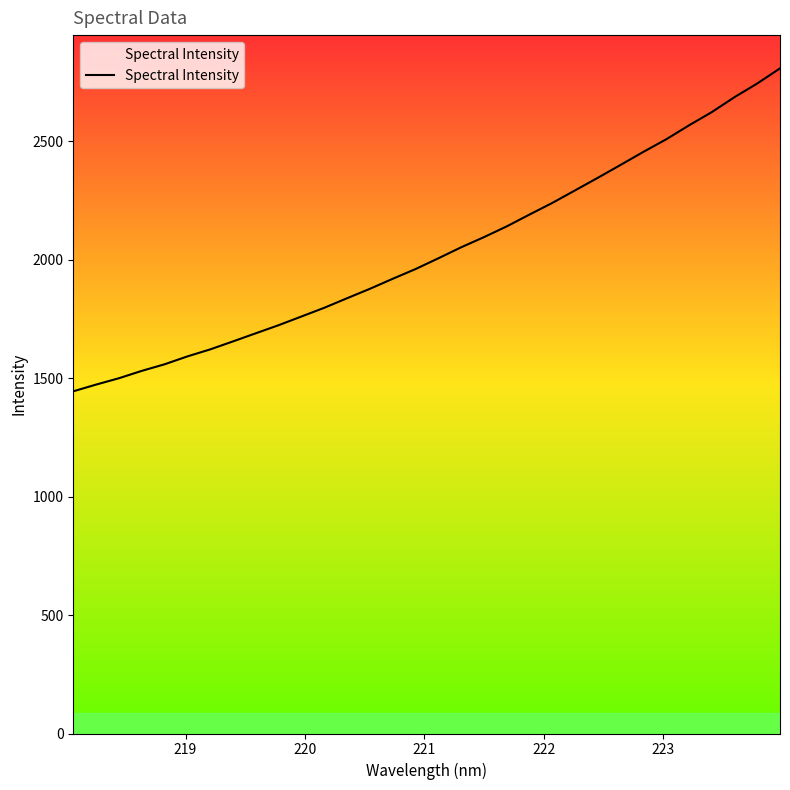

What is the greatest value displayed?

2807.1